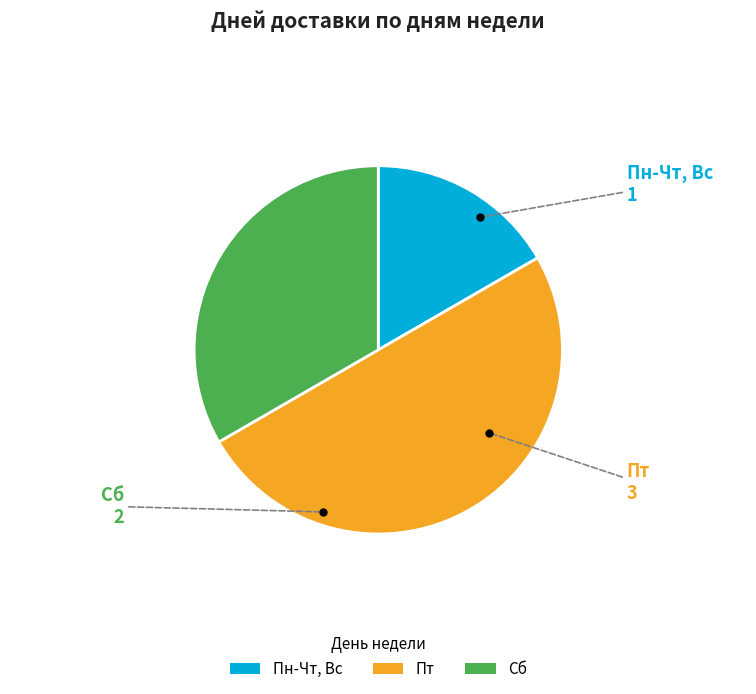

True or false: Пн-Чт, Вс accounts for 25% of the total.

False